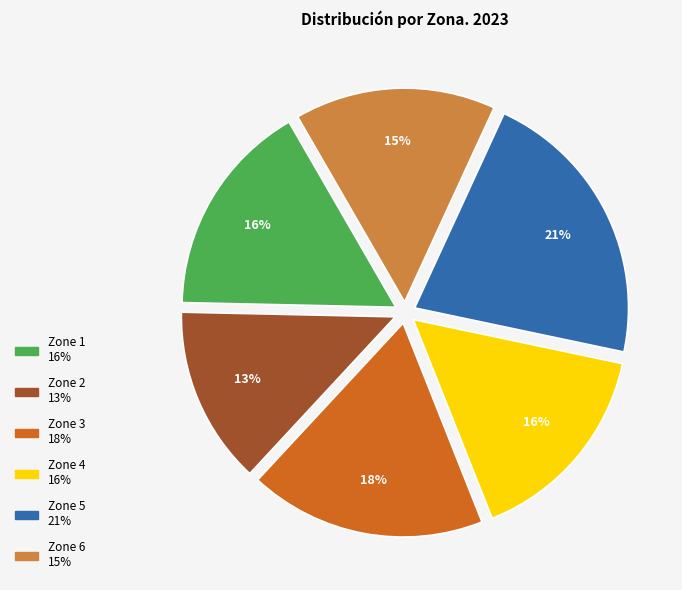

Approximately how many times larger is the value at Zone 1 compared to Zone 6?

1.1